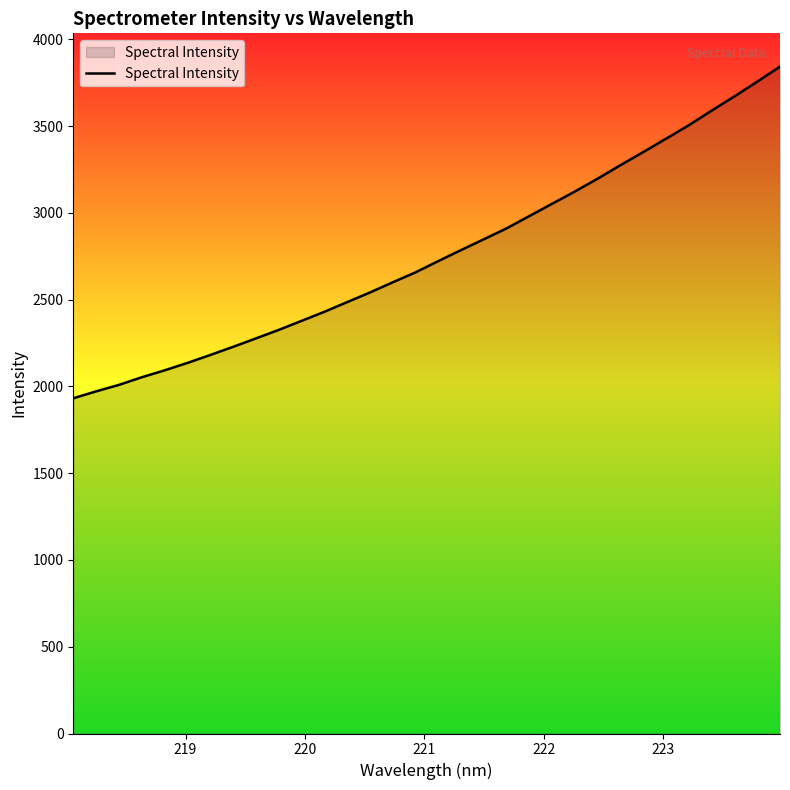

Does the chart have visible grid lines?

No